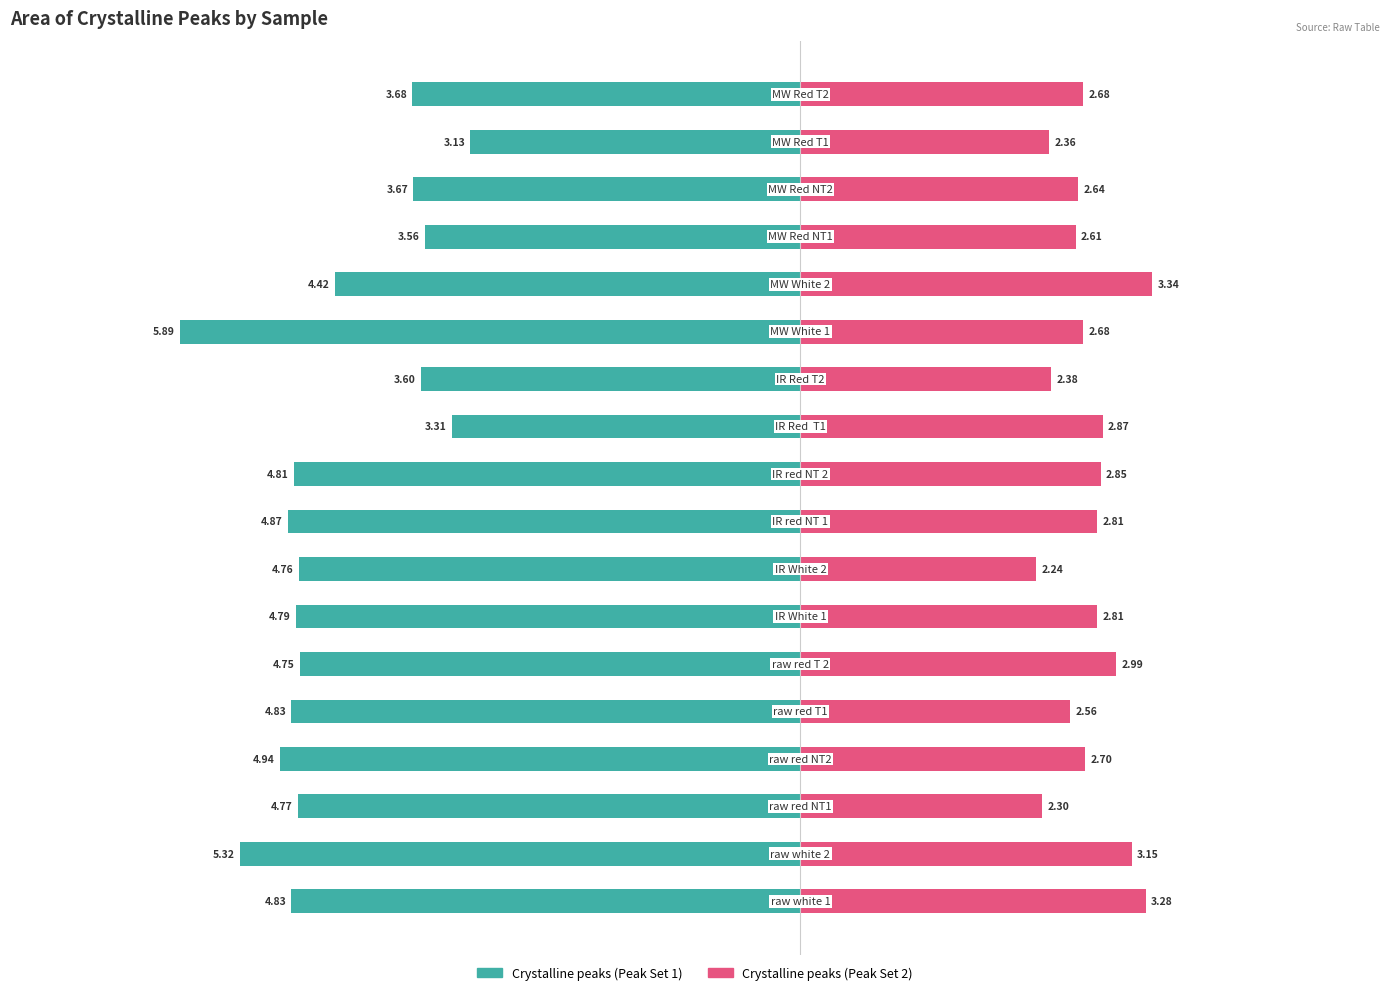

Are the bars horizontal?

Yes